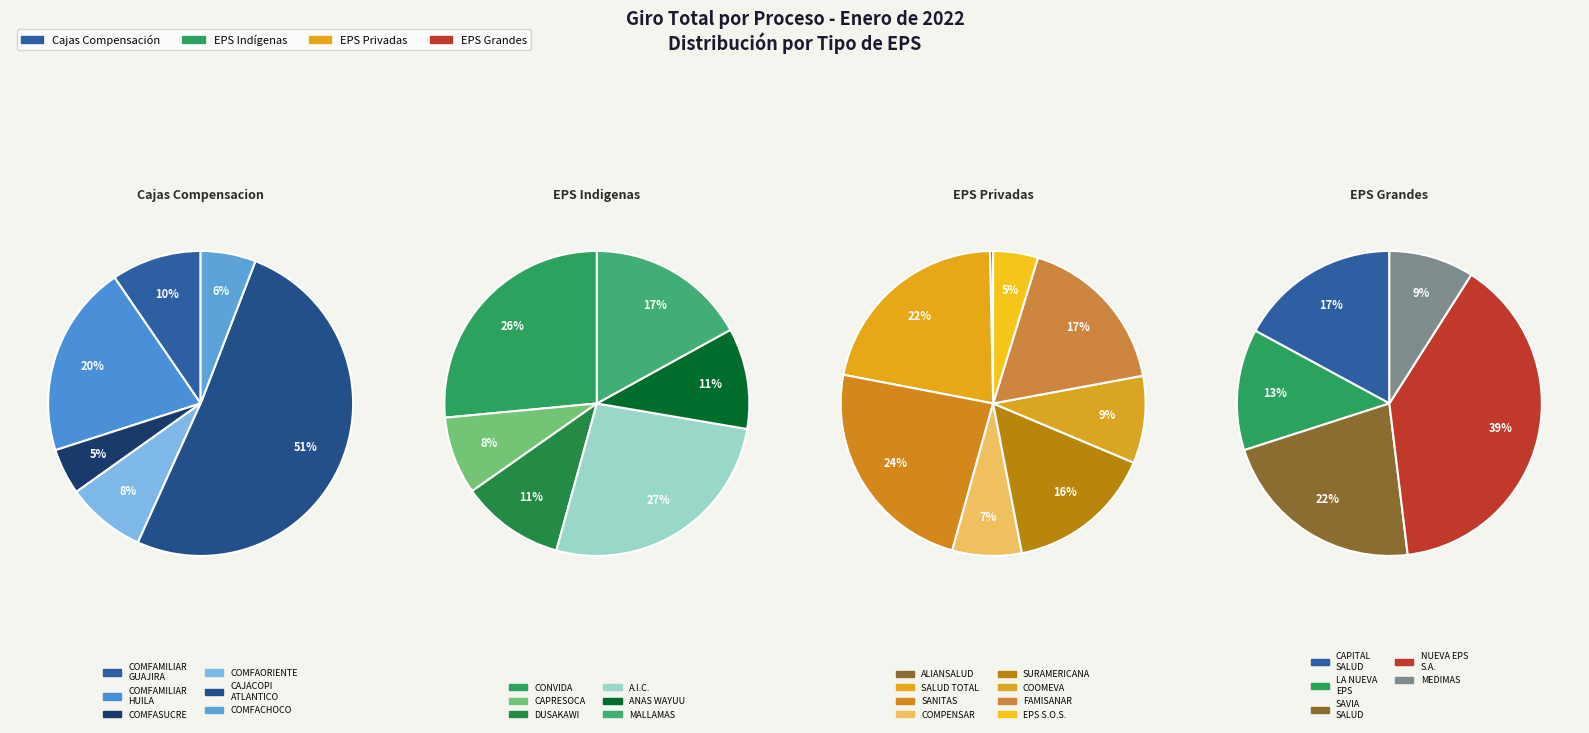

What is the ratio of the value at COMPENSAR to the value at COOMEVA?

0.8